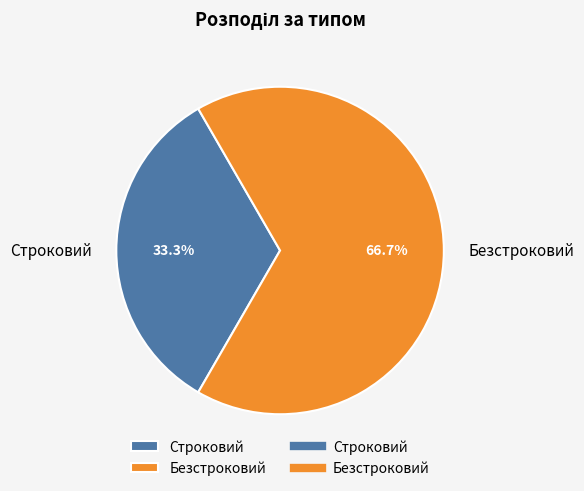

What is the ratio of the value at Безстроковий to the value at Строковий?

2.0